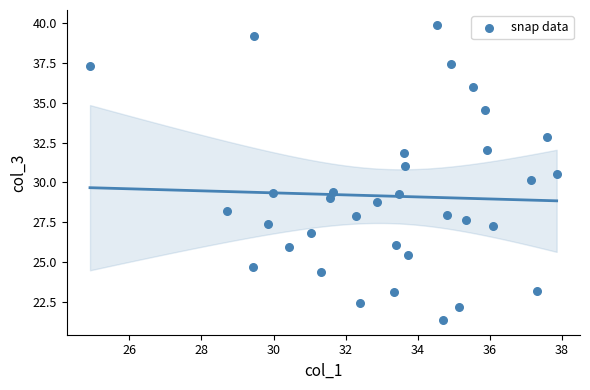

What is the range of Y values (max minus min)?

18.5